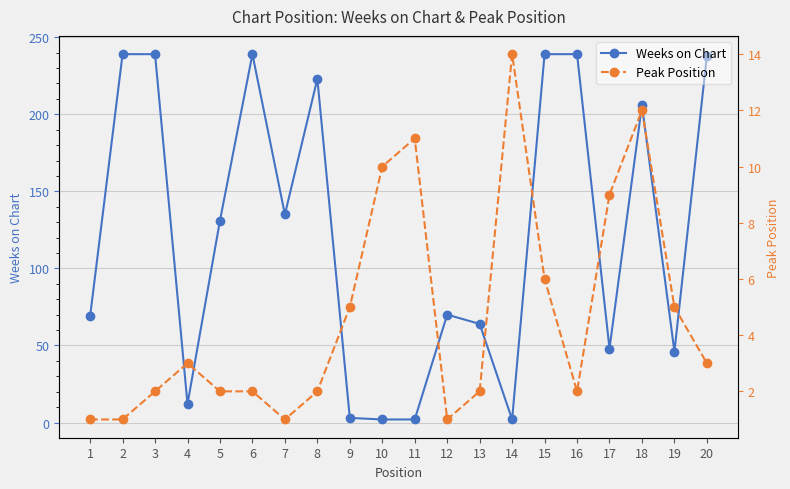

The value of Weeks on Chart at 17 is 80. True or false?

False